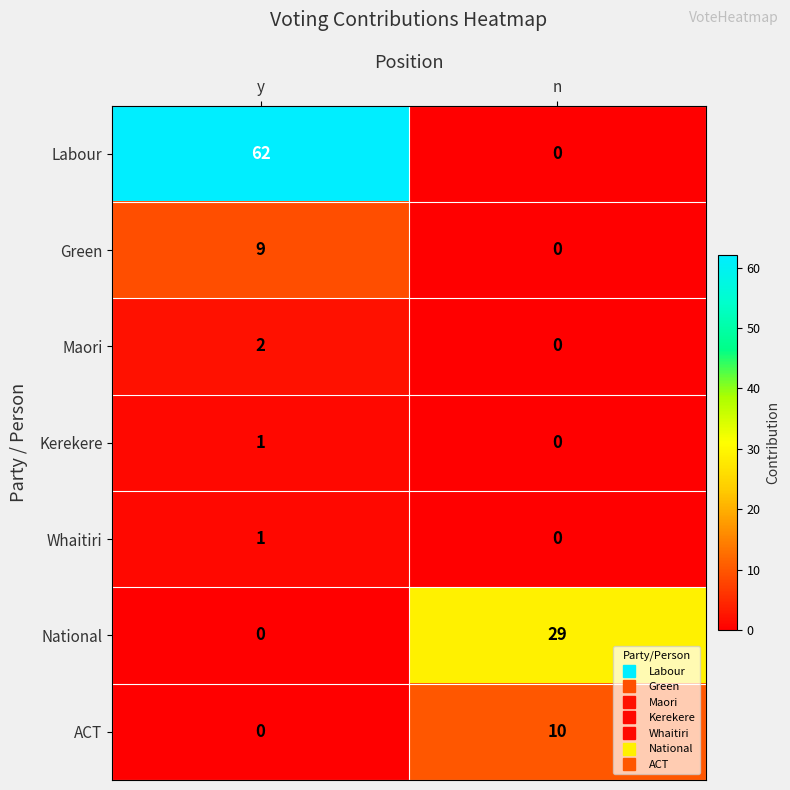

Reading right to left, extract all data points from this chart.

Labour: 0	62
Green: 0	9
Maori: 0	2
Kerekere: 0	1
Whaitiri: 0	1
National: 29	0
ACT: 10	0